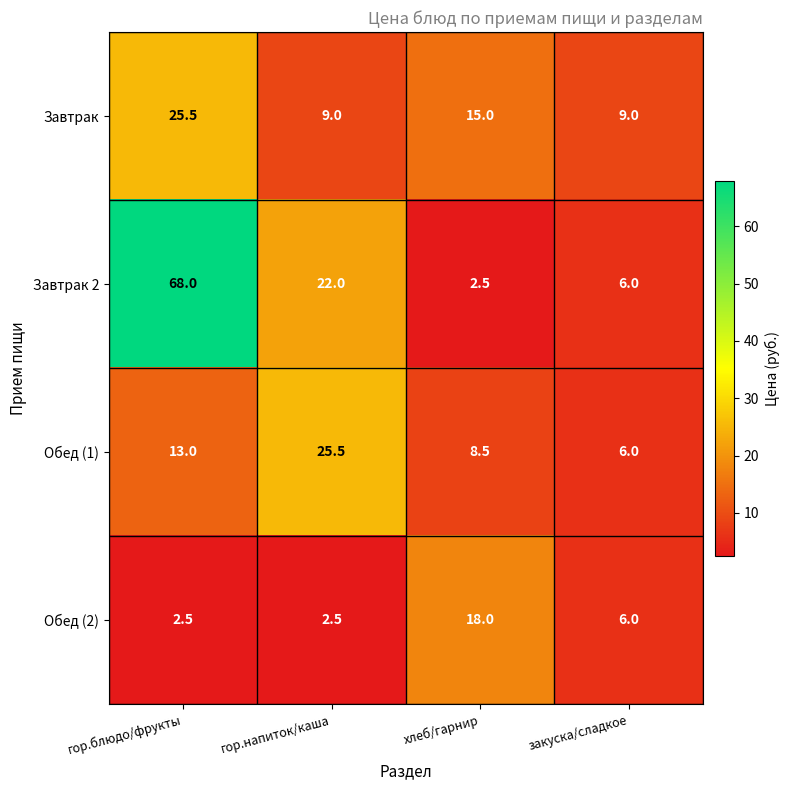

Reading left to right, what are all the values shown in this chart?

Завтрак: 25.5	9.0	15.0	9.0
Завтрак 2: 68.0	22.0	2.5	6.0
Обед (1): 13.0	25.5	8.5	6.0
Обед (2): 2.5	2.5	18.0	6.0